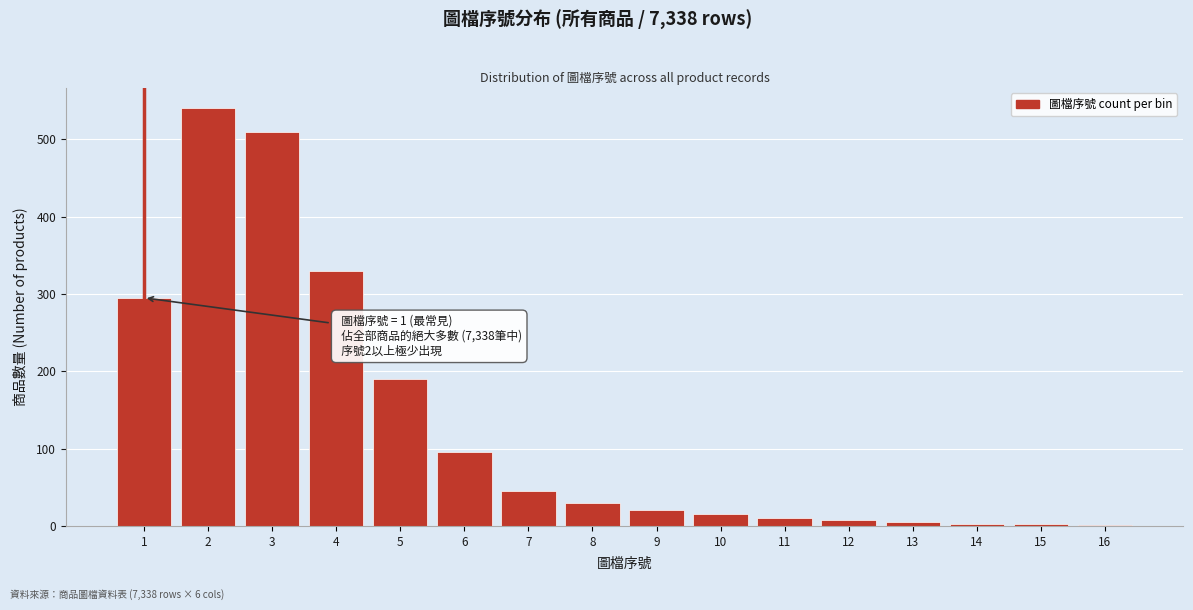

What is the greatest value displayed?

540